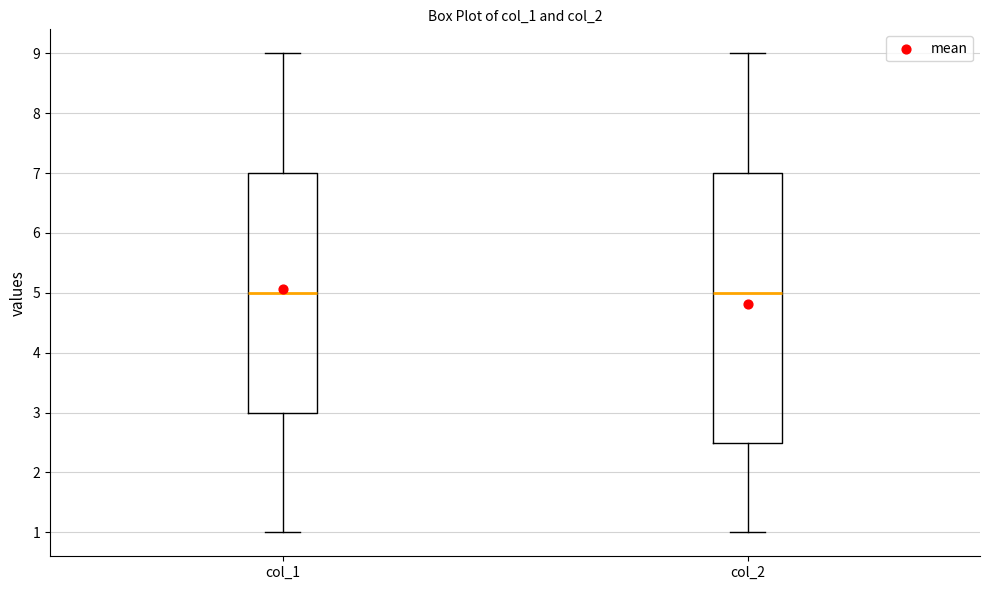

Which box is the tallest, from its lower edge to its upper edge?

col_2